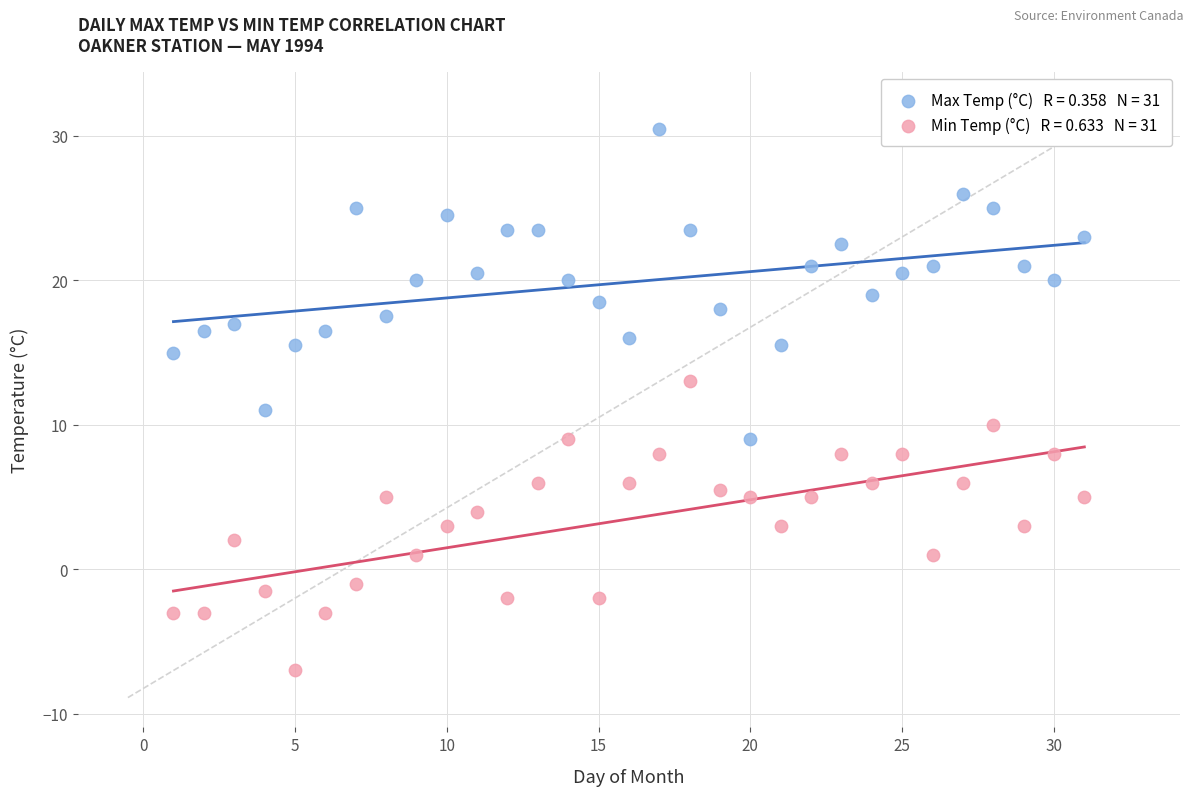

Across all data points, what is the range of Y values (max minus min)?

37.5